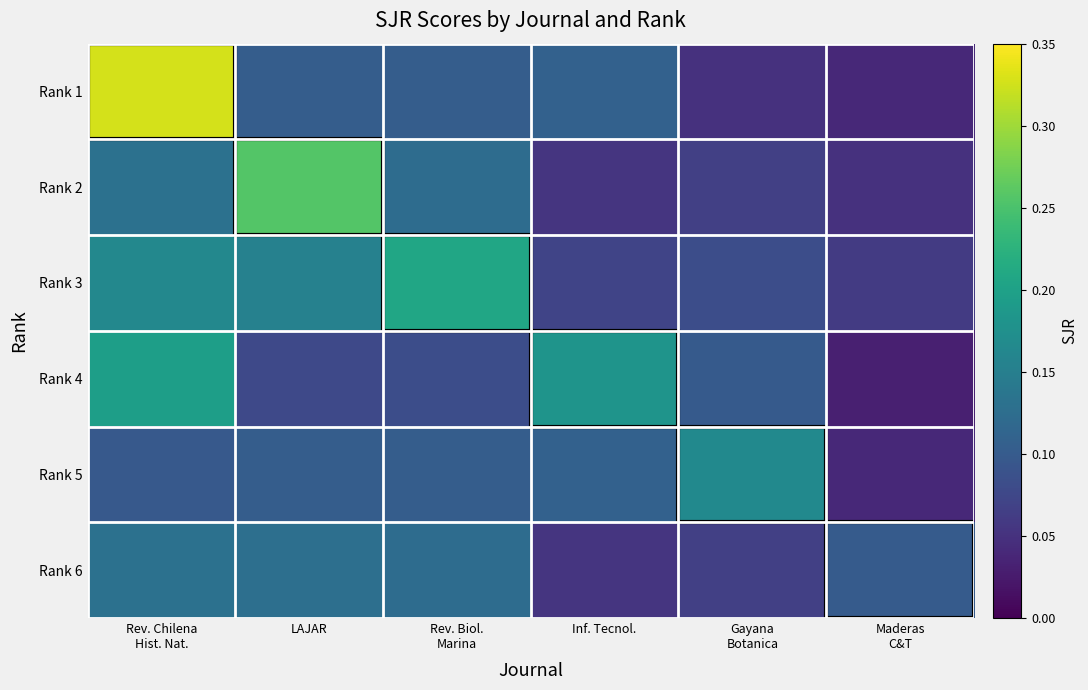

At how many categories does at least one series exceed 0?

6